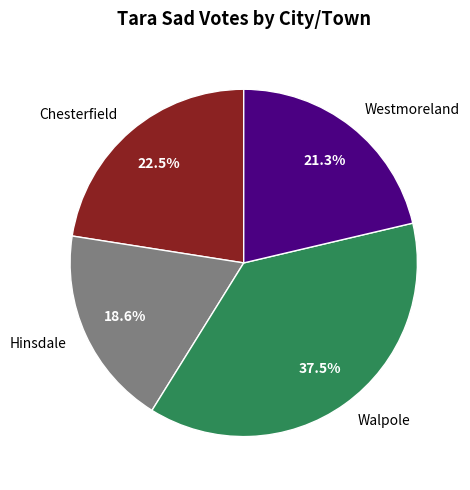

To the nearest percent, what is the difference between the largest and smallest slice percentages?

19%